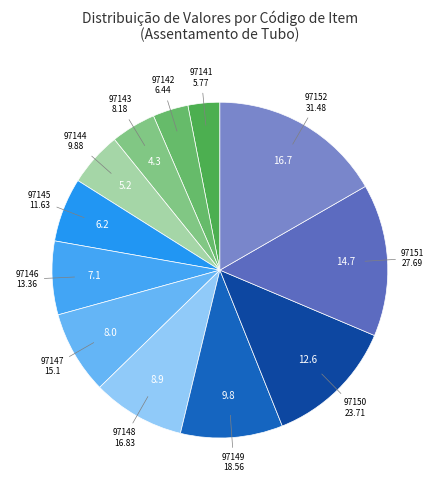

Does any single category account for the majority?

No